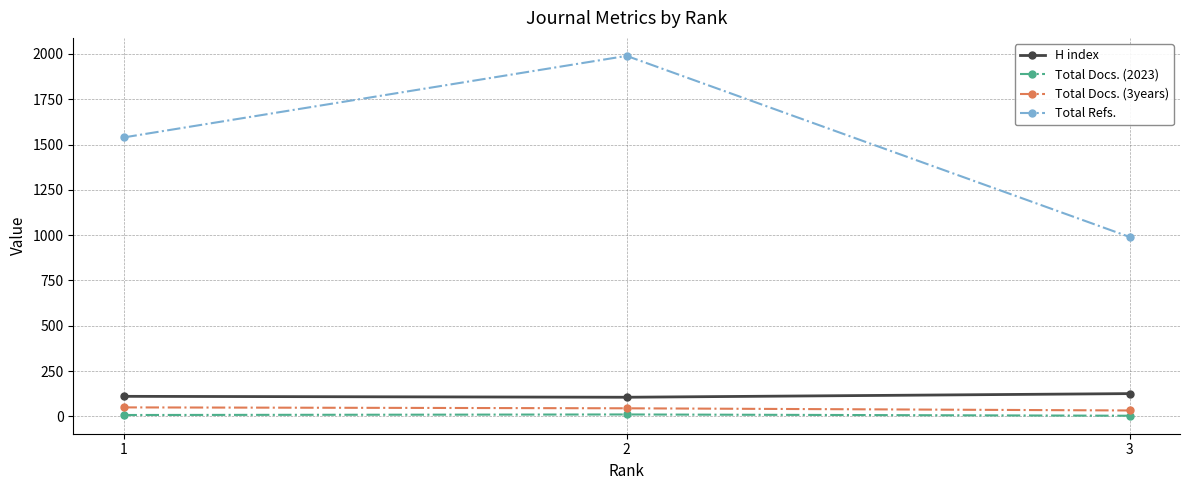

Which series has the largest total across all categories?

Total Refs.